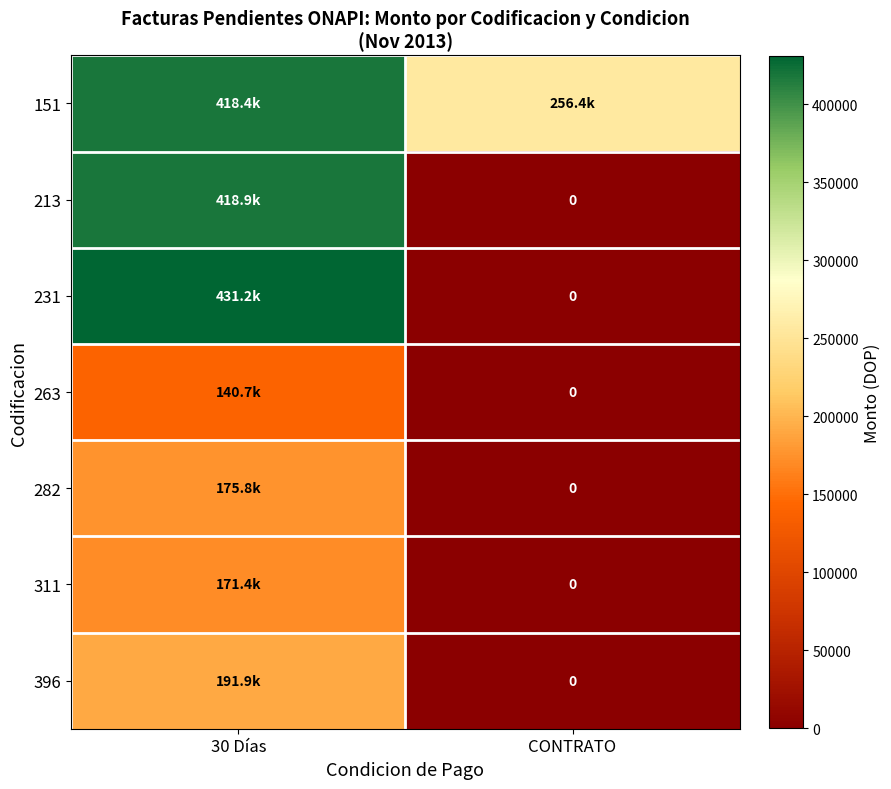

Which label corresponds to the largest value in the chart?

30 Días